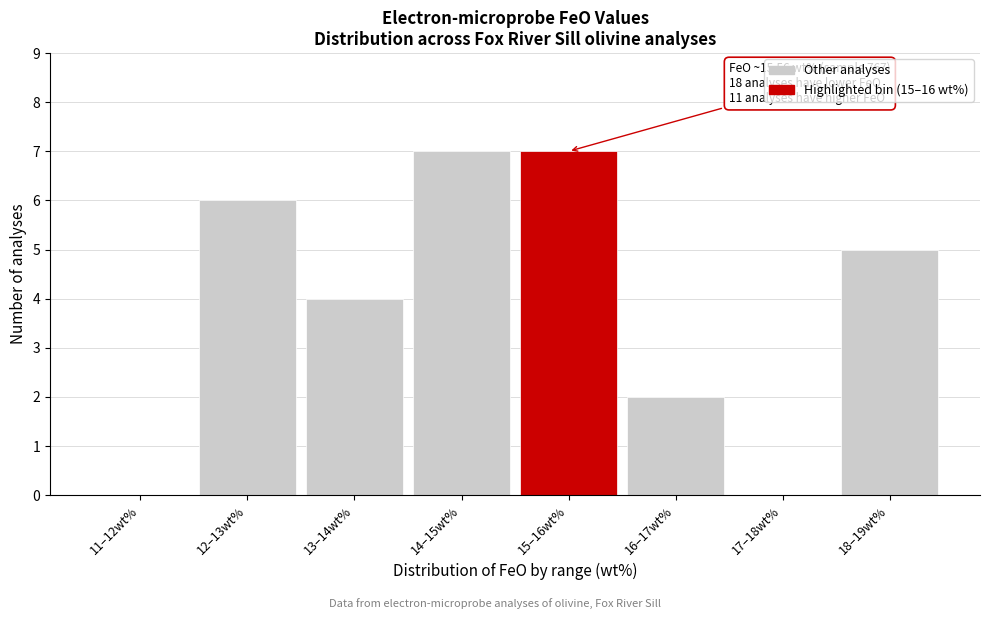

Reading right to left, list all the values displayed in this chart.

18–19wt%=5	17–18wt%=0	16–17wt%=2	15–16wt%=7	14–15wt%=7	13–14wt%=4	12–13wt%=6	11–12wt%=0